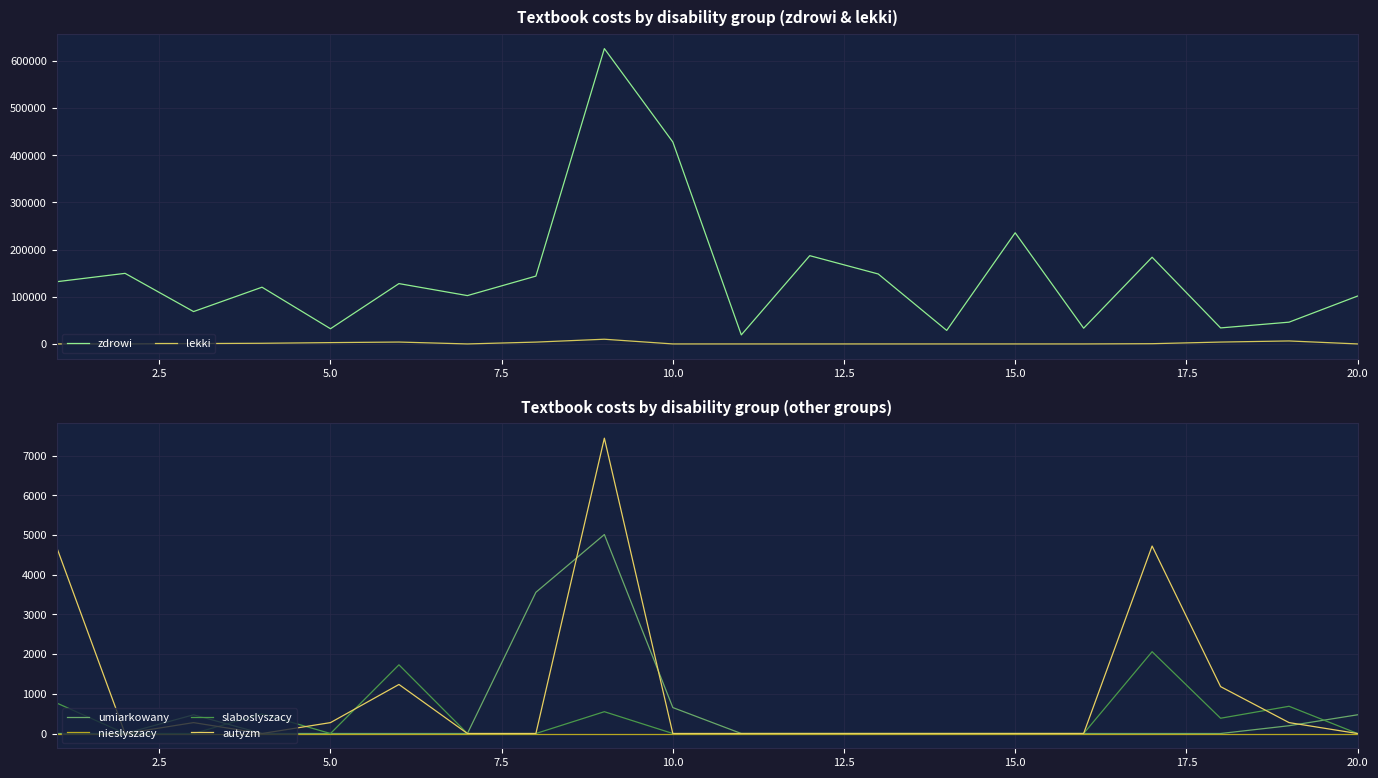

What is the average value of the umiarkowany series?

517.9